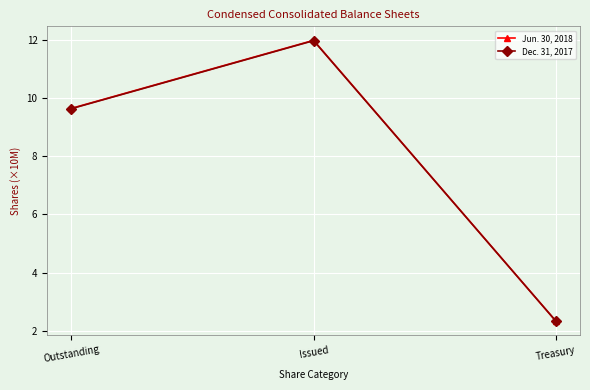

List the series in order of their peak value, highest first.

Jun. 30, 2018, Dec. 31, 2017